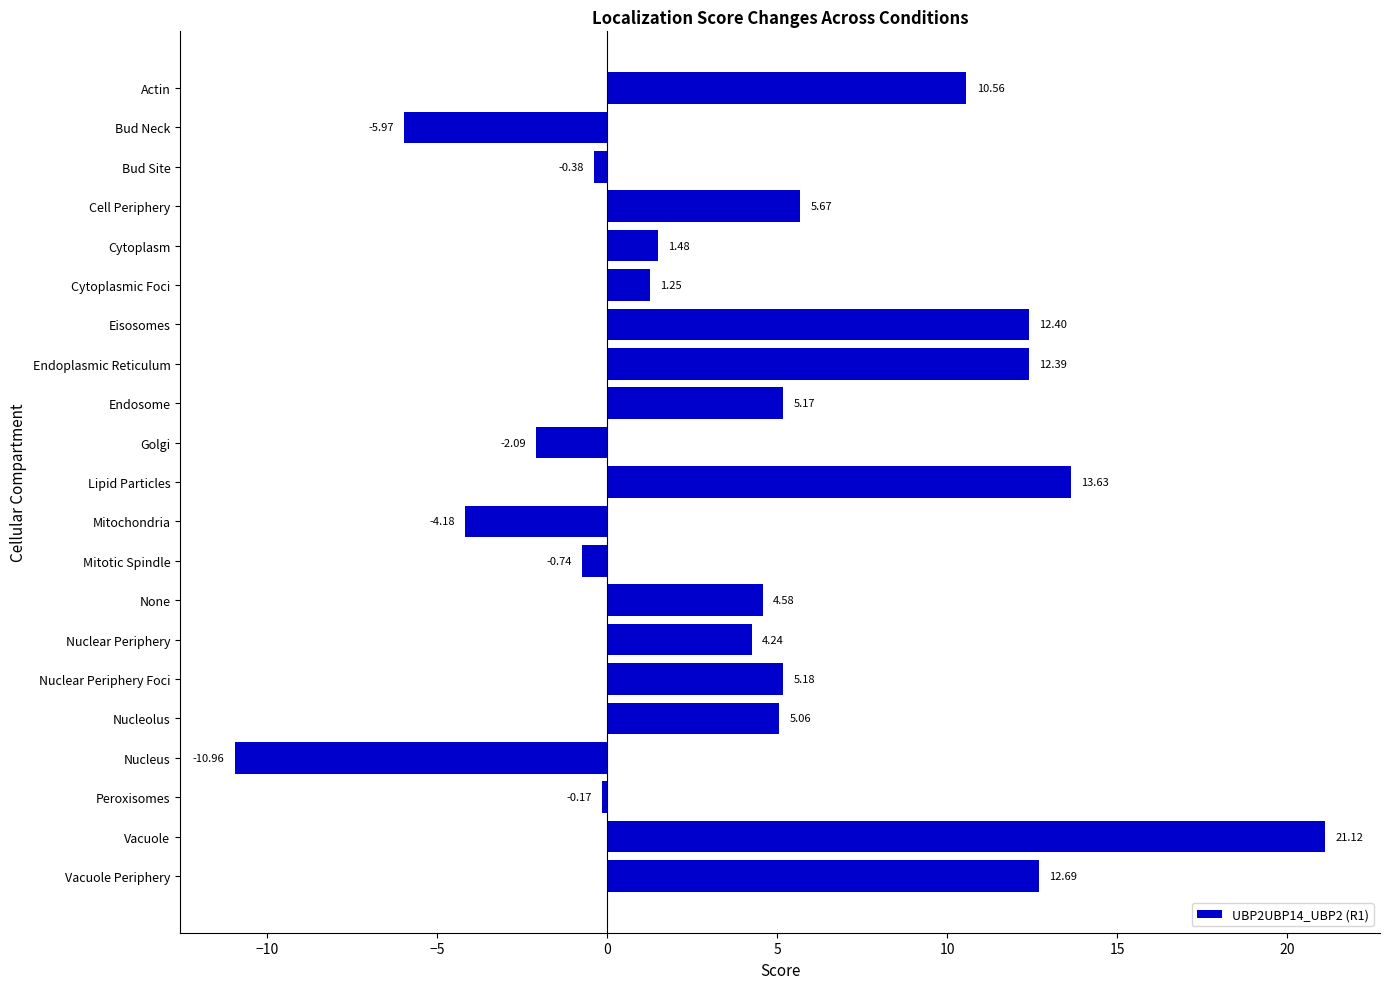

What is the difference between the second highest and minimum values?

24.6